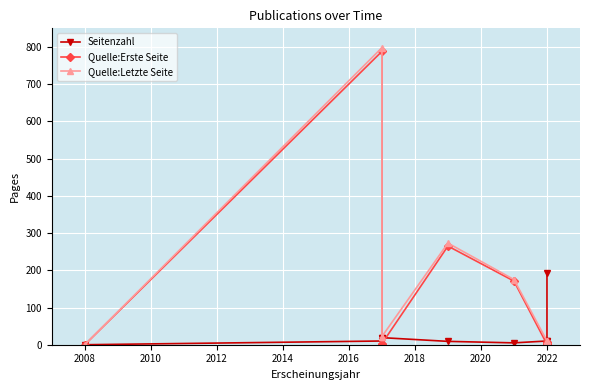

What is the value of the Seitenzahl point at the 9th from the left?

194